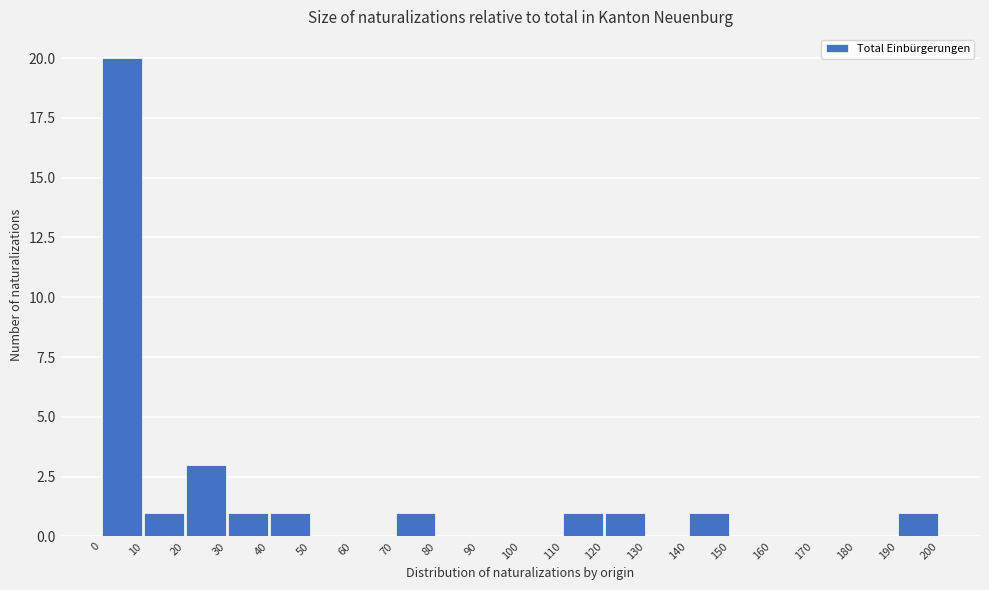

How tall is the bar that spans 40 to 50 on the x-axis? The values are not printed on the chart, so give them approximately, as read against the axis.

1